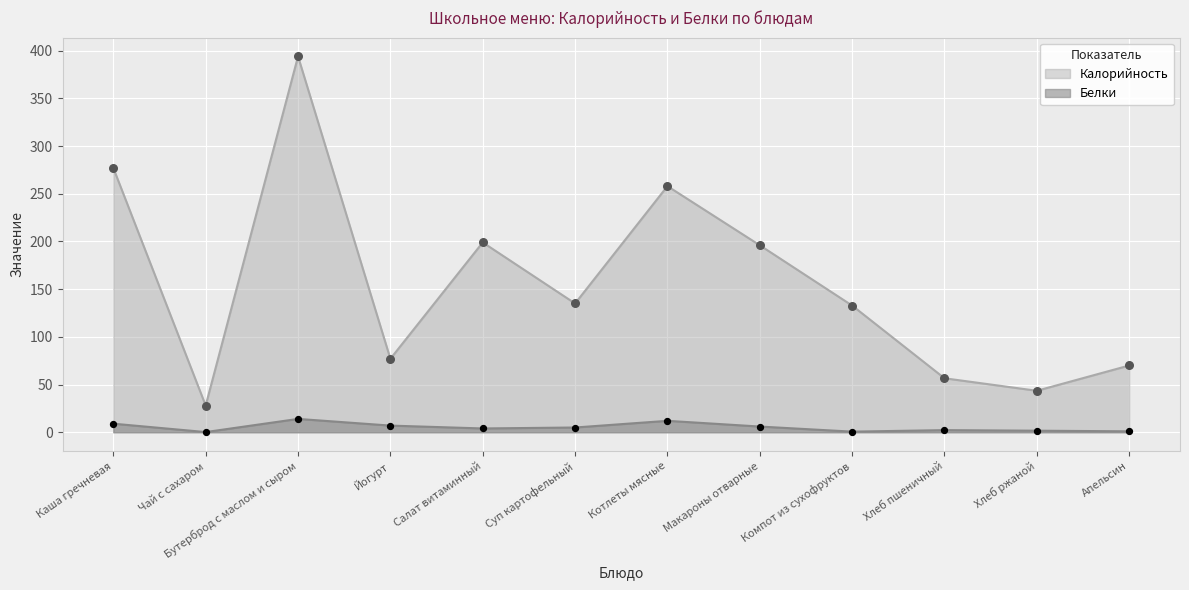

At how many categories does at least one series exceed 127?

7